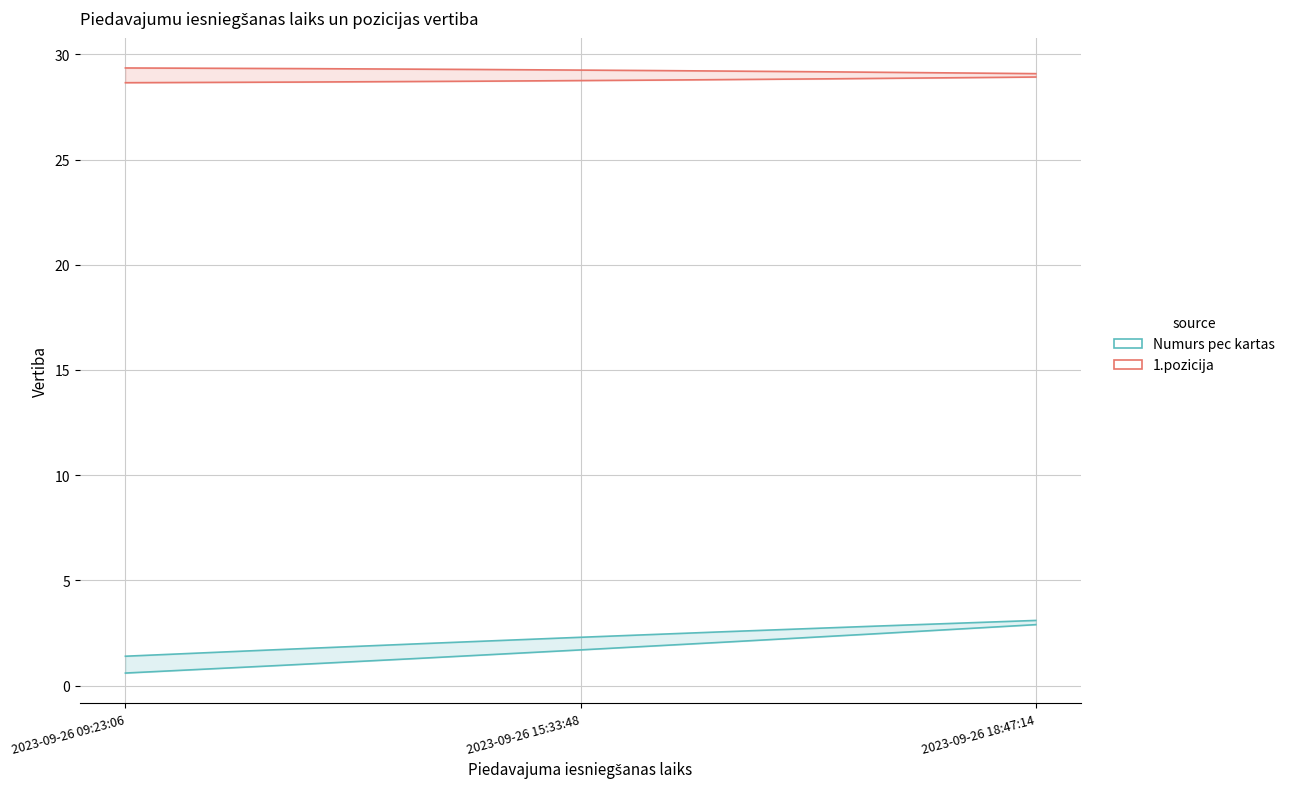

At which label is 1.pozicija closest to 30?

2023-09-26 09:23:06